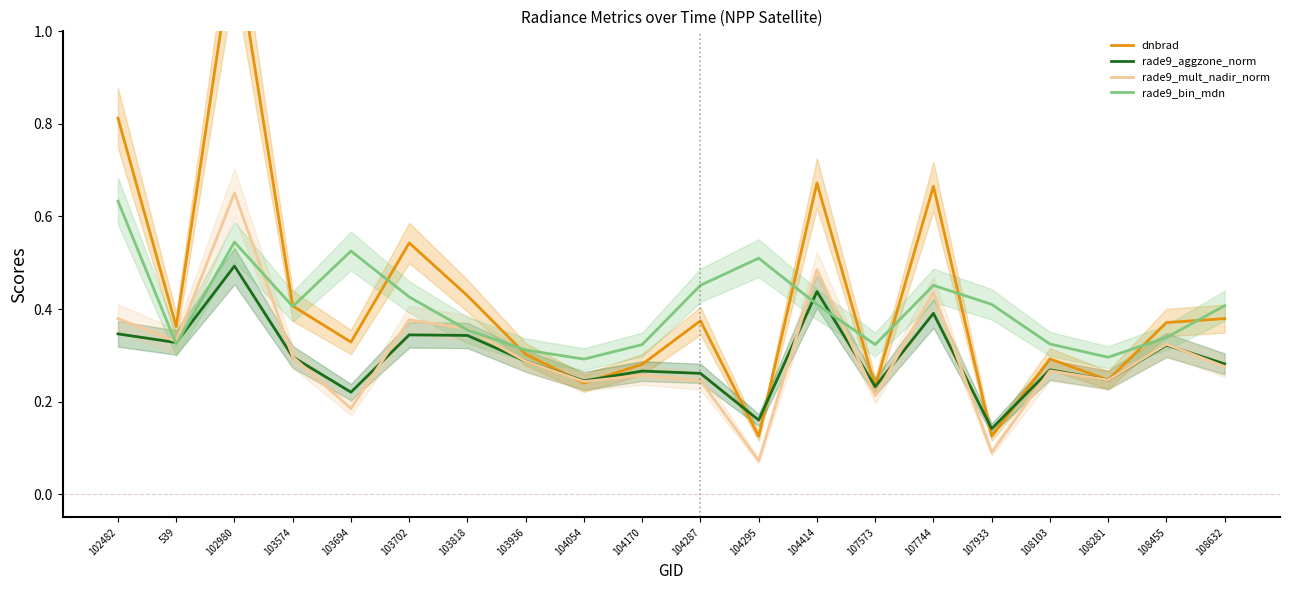

Where do rade9_aggzone_norm and rade9_bin_mdn first cross each other?

102482 and 539